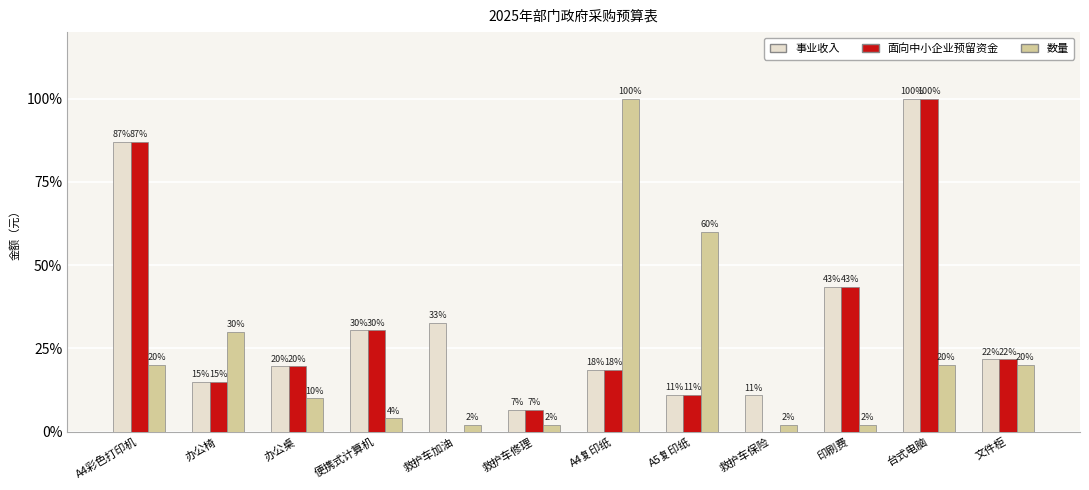

At which category is the sum across all series the highest?

台式电脑